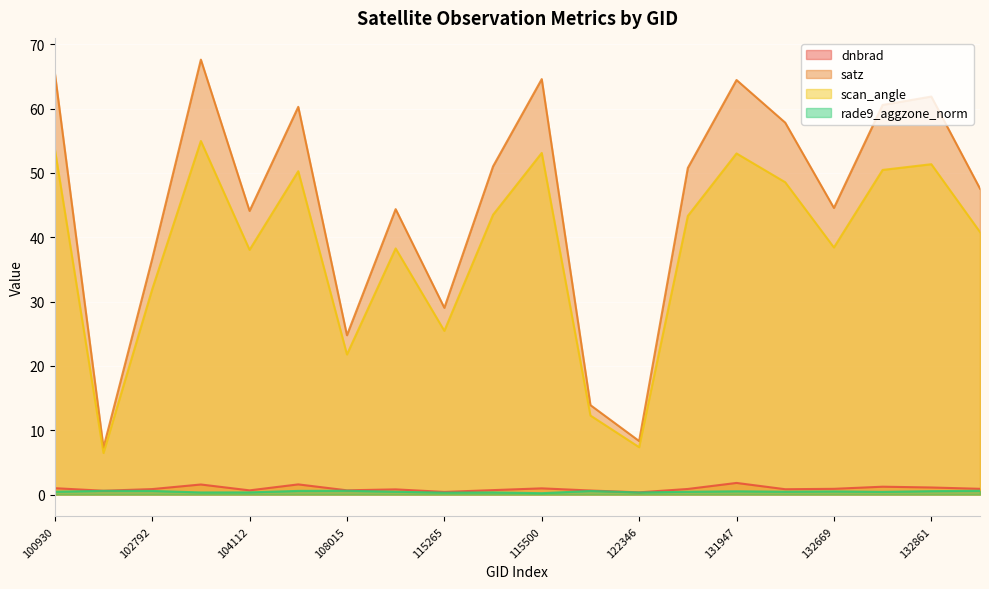

In rade9_aggzone_norm, how many points are lower than both neighbors (excluding endpoints)?

6